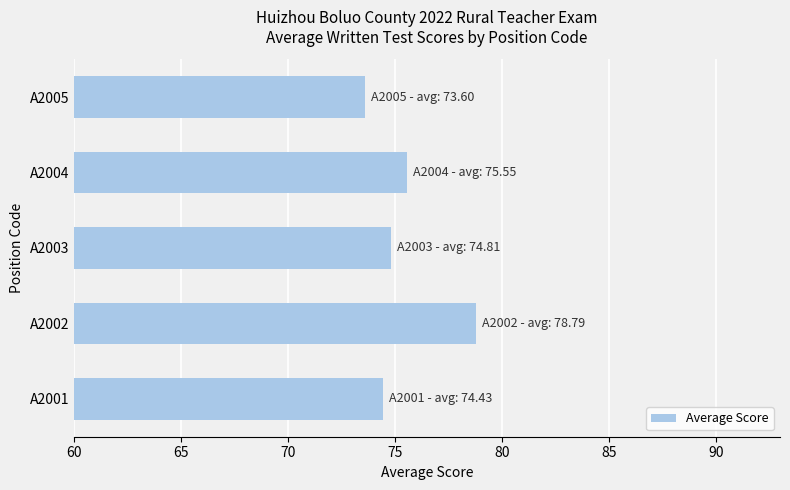

What is the change in value from A2001 to A2002?

+4.4